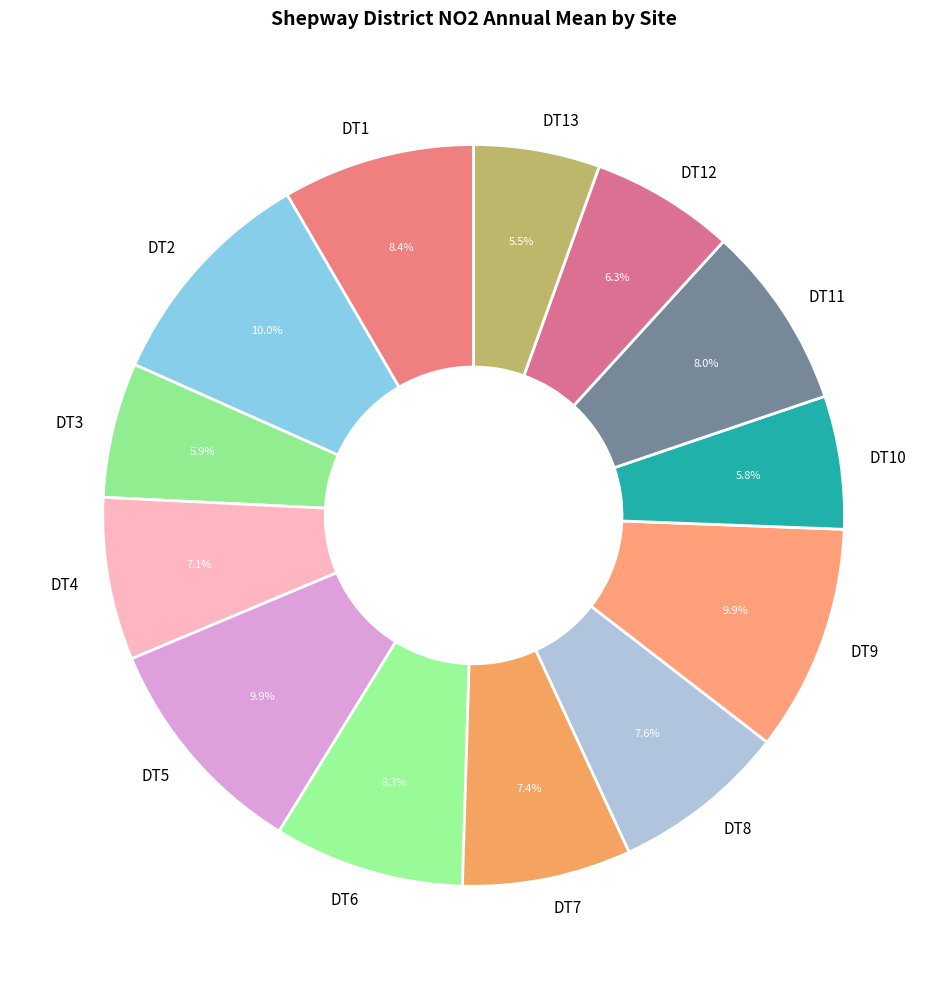

To the nearest percent, what percentage of the pie is DT6?

8%